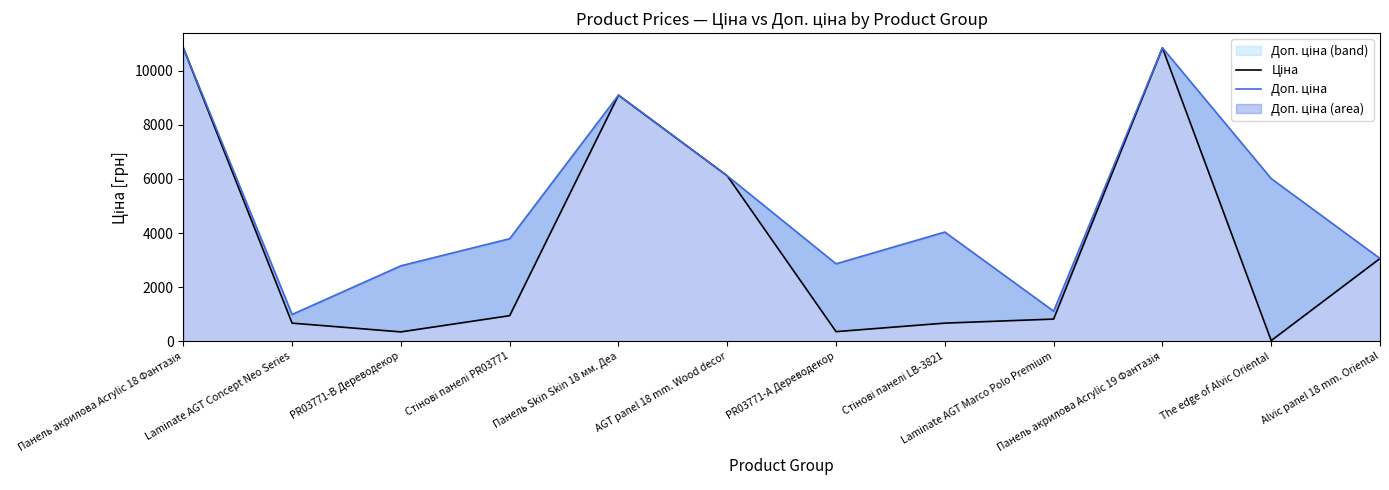

What is the label of the 6th point from the left?

AGT panel 18 mm. Wood decor